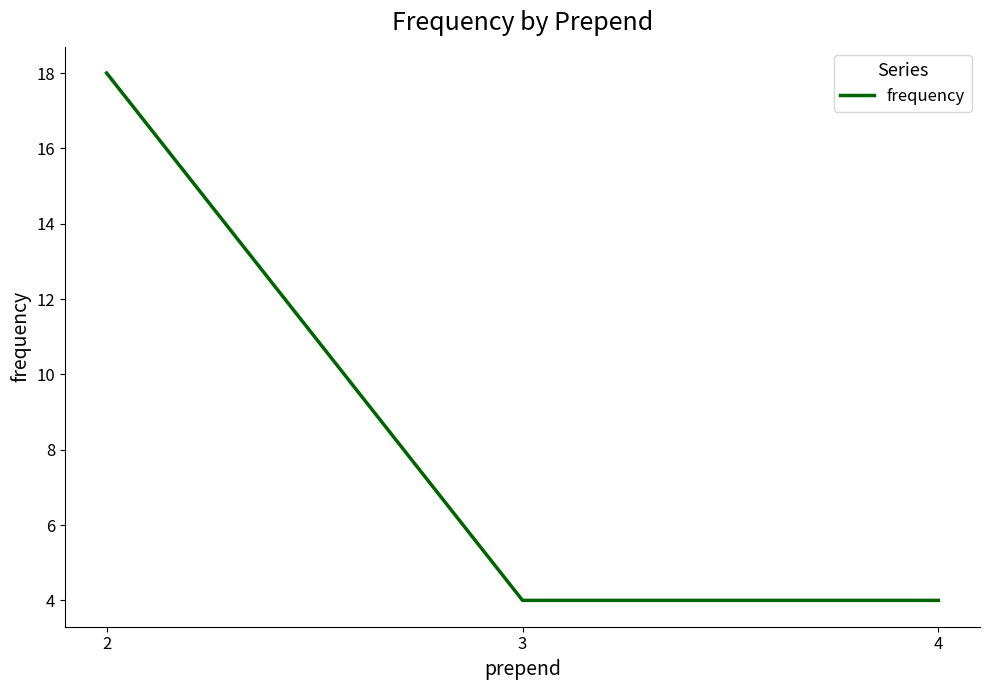

What is the minimum value shown in the chart?

4